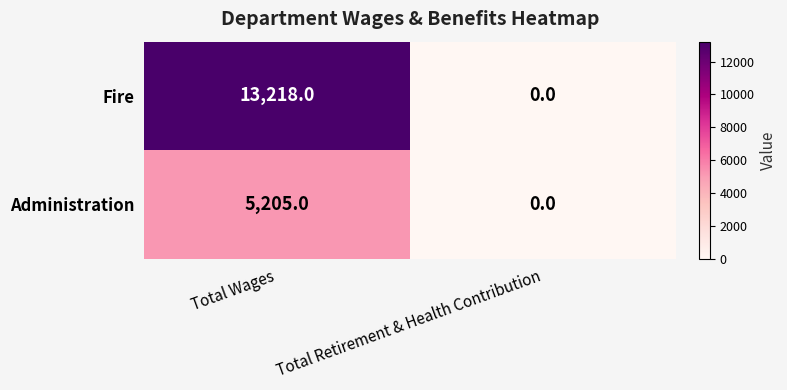

List the series in order of their peak value, lowest first.

Administration, Fire